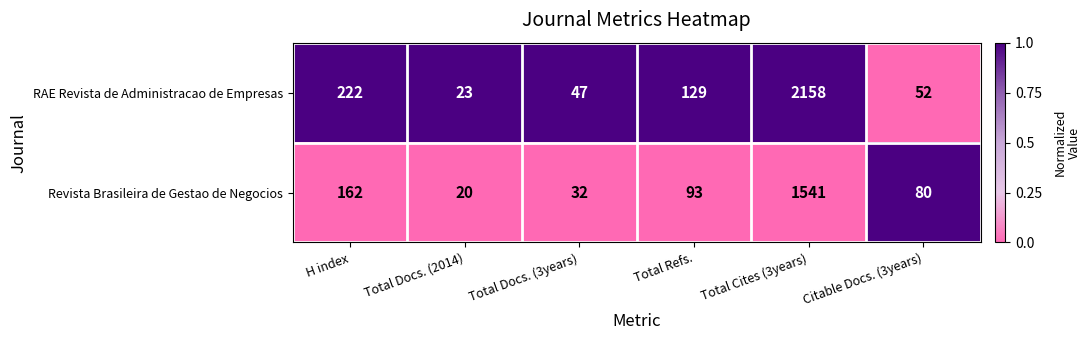

At which label does RAE Revista de Administracao de Empresas reach its minimum?

Total Docs. (2014)